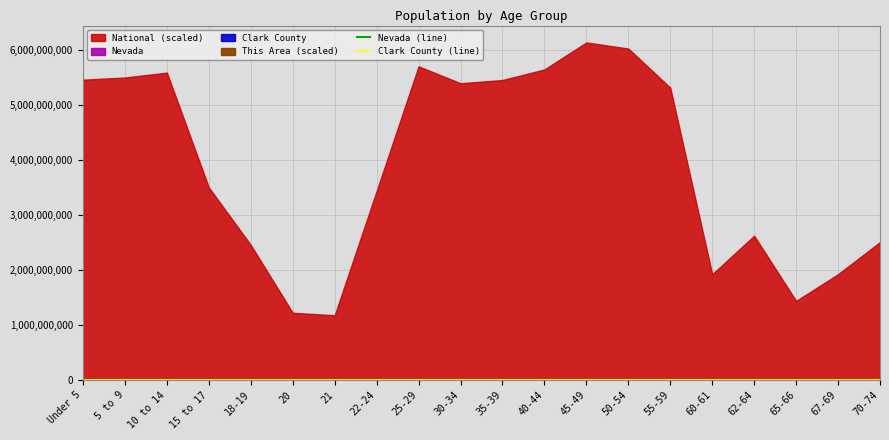

What is the sum of all Nevada (line) values?

2573973